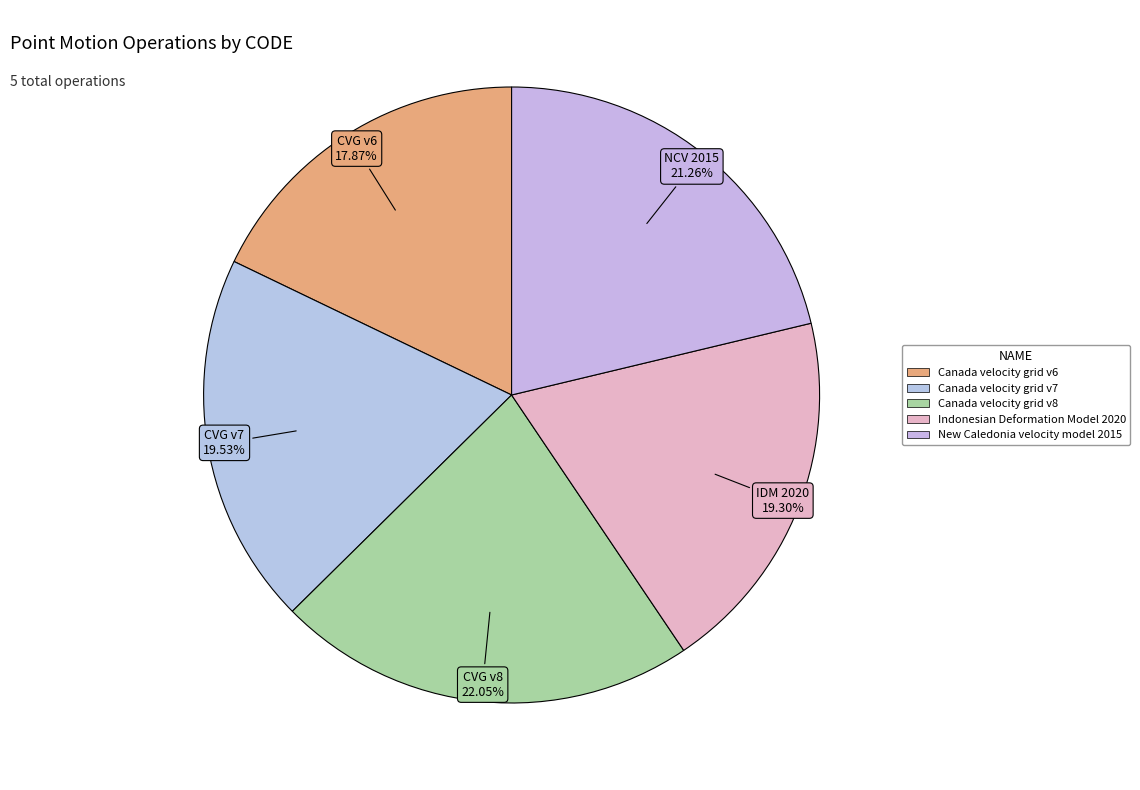

To the nearest percent, what percentage of the pie is Canada velocity grid v7?

20%